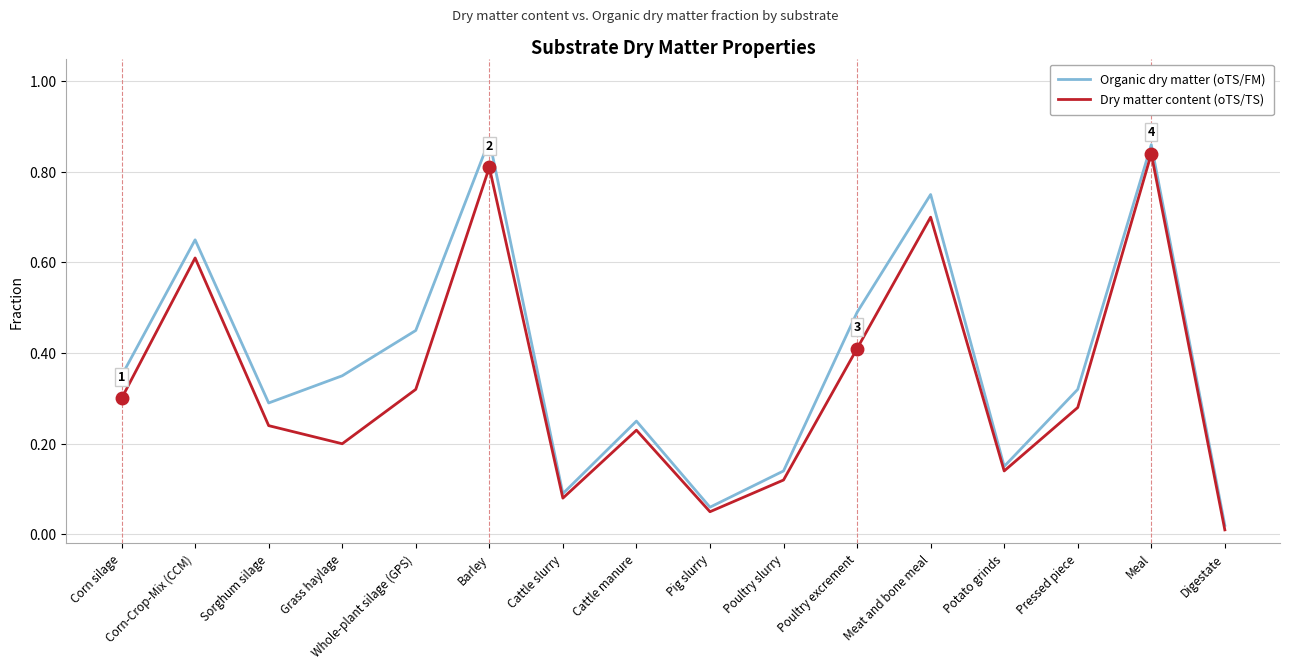

Does the chart have visible grid lines?

Yes